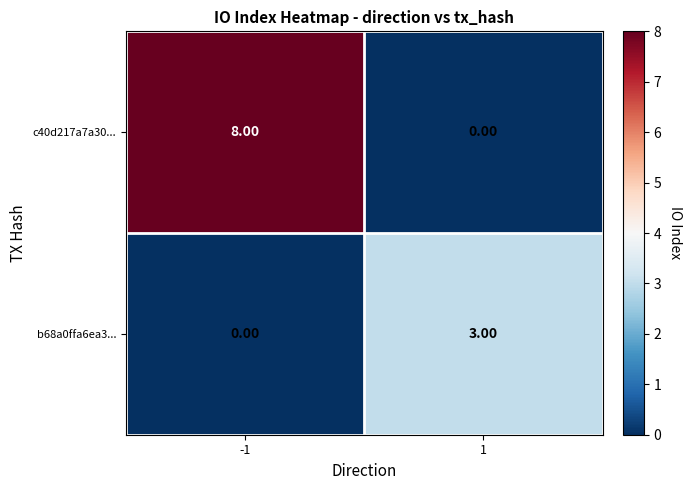

Which series changed the most between -1 and 1?

c40d217a7a30...